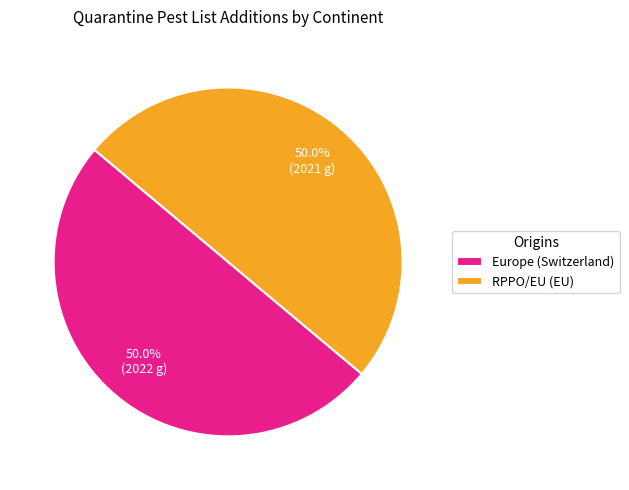

Is the sum of Europe (Switzerland) and RPPO/EU (EU) greater than half?

Yes